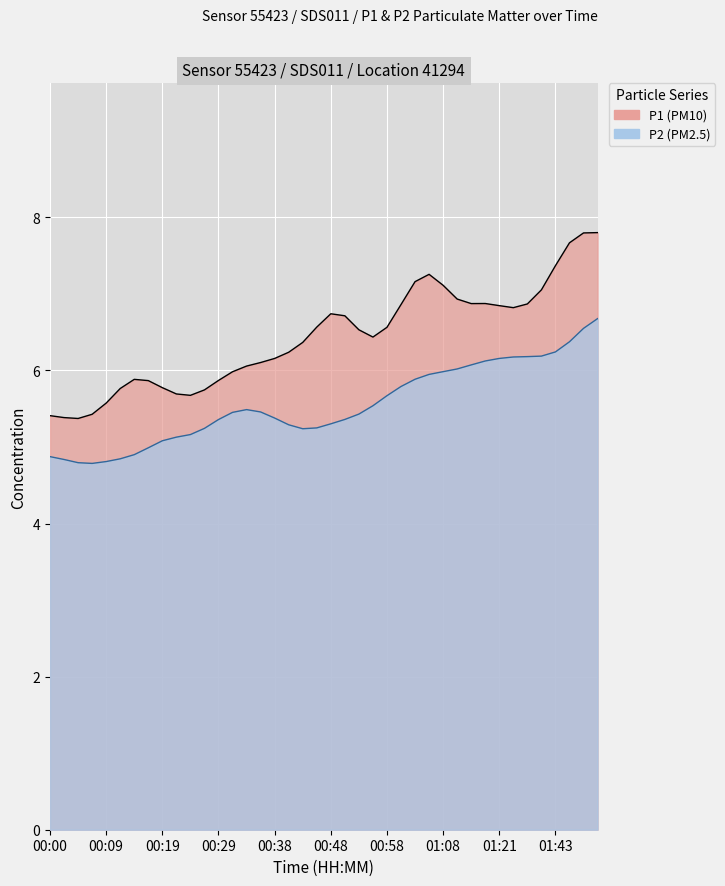

How many lines are shown in the chart?

2